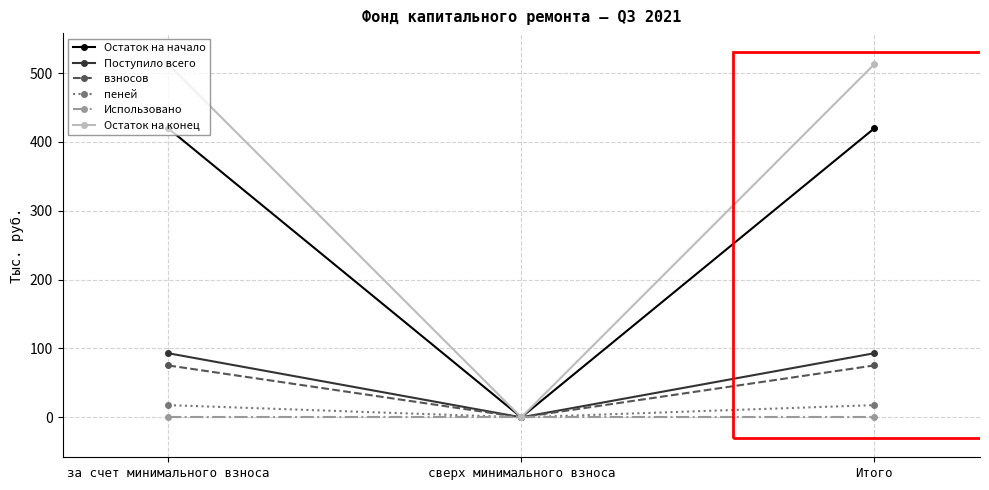

What are all the series names shown in the legend?

Остаток на начало, Поступило всего, взносов, пеней, Использовано, Остаток на конец